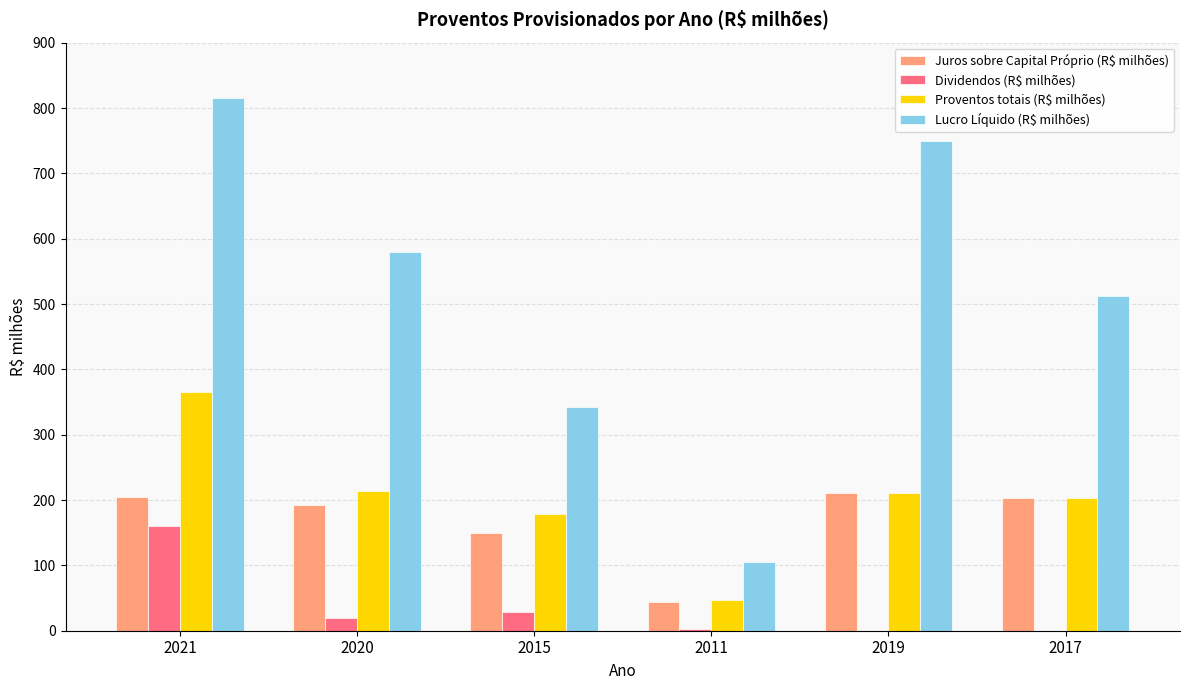

At which label does Proventos totais (R$ milhões) reach its peak?

2021